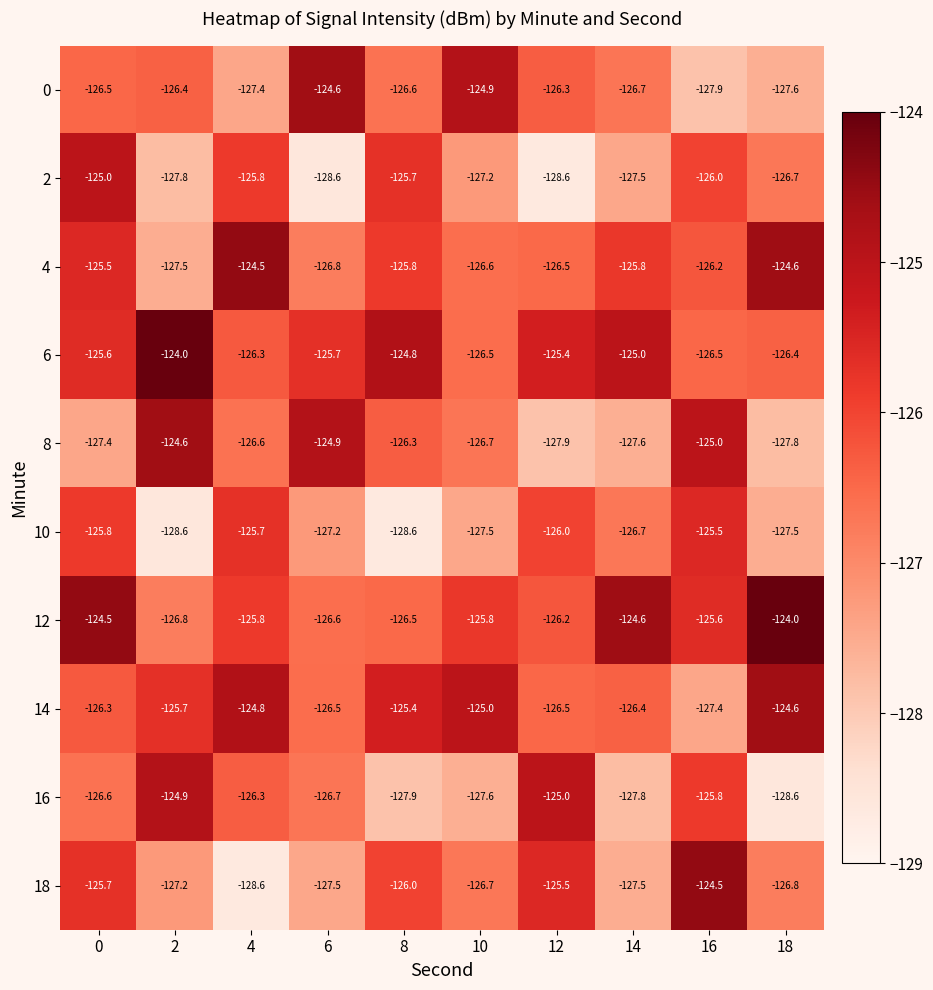

Rank the series at 2 from highest to lowest value.

6, 8, 16, 14, 0, 12, 18, 4, 2, 10